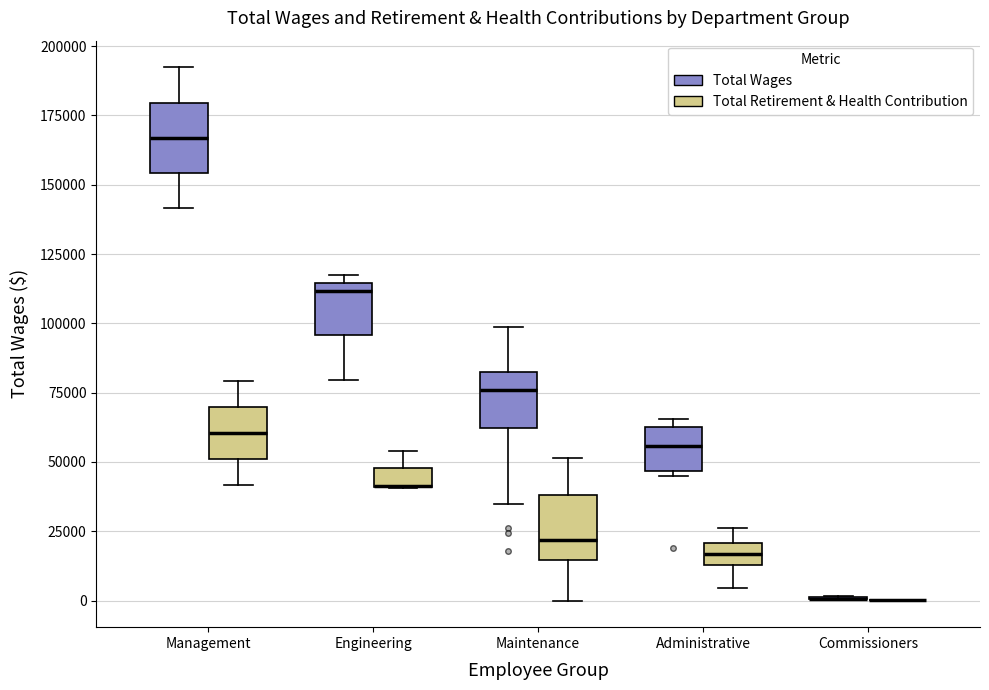

Where does the median line of the box for Management (Total Retirement & Health Contribution) sit on the y-axis? The values are not printed on the chart, so give them approximately, as read against the axis.

60000